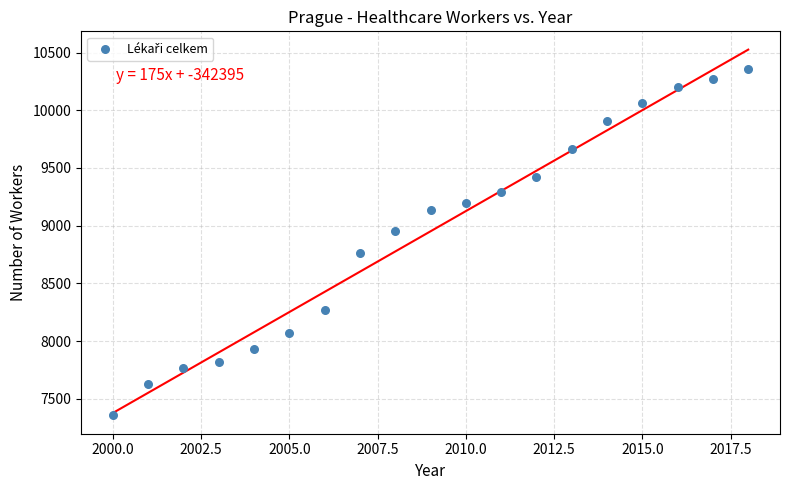

What is the range of X values (max minus min)?

18